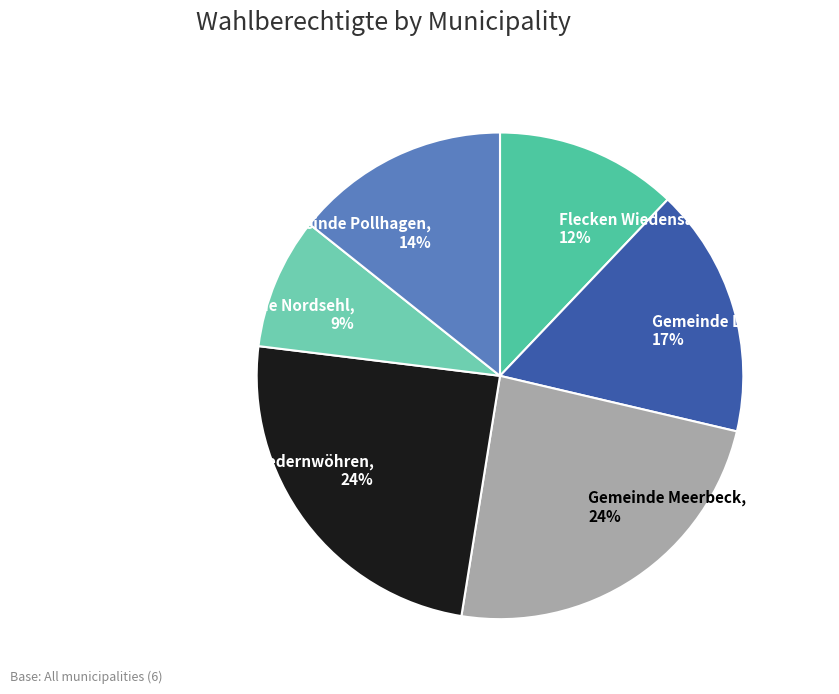

Count the number of slices in the pie.

6